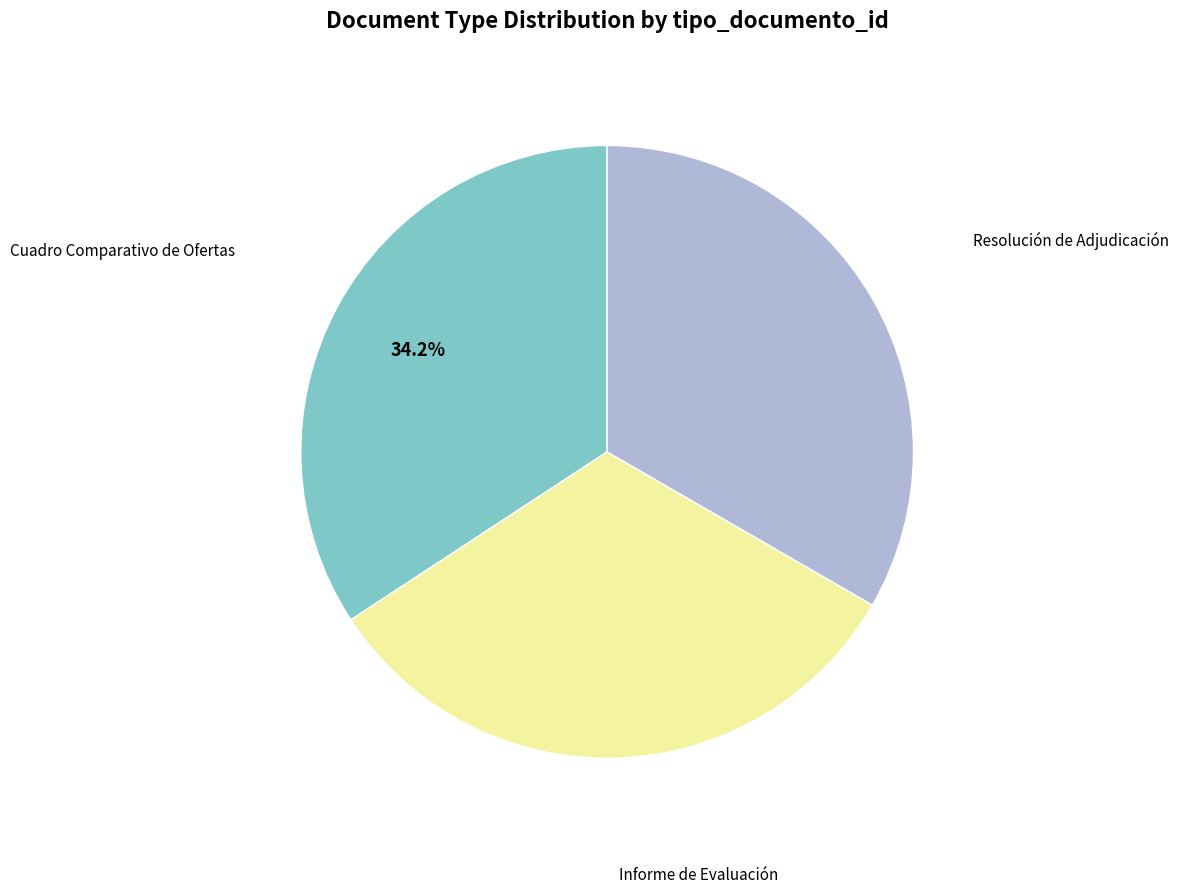

How many segments does this pie chart have?

3